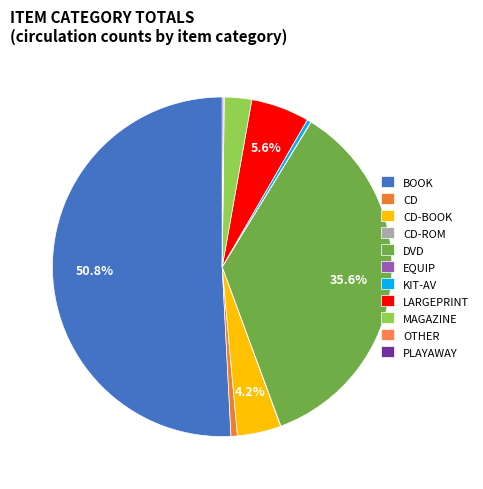

The CD-BOOK slice represents 4% of the pie. True or false?

True